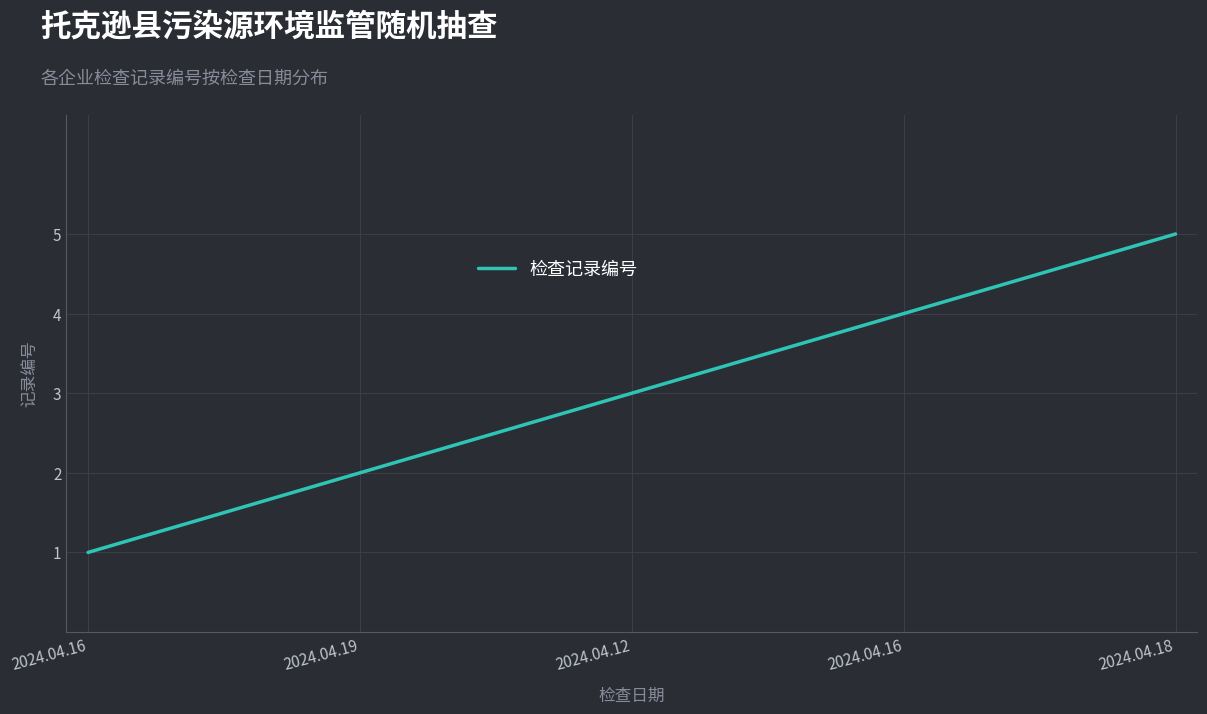

Is it true that the value at 2024.04.12 is 3?

True